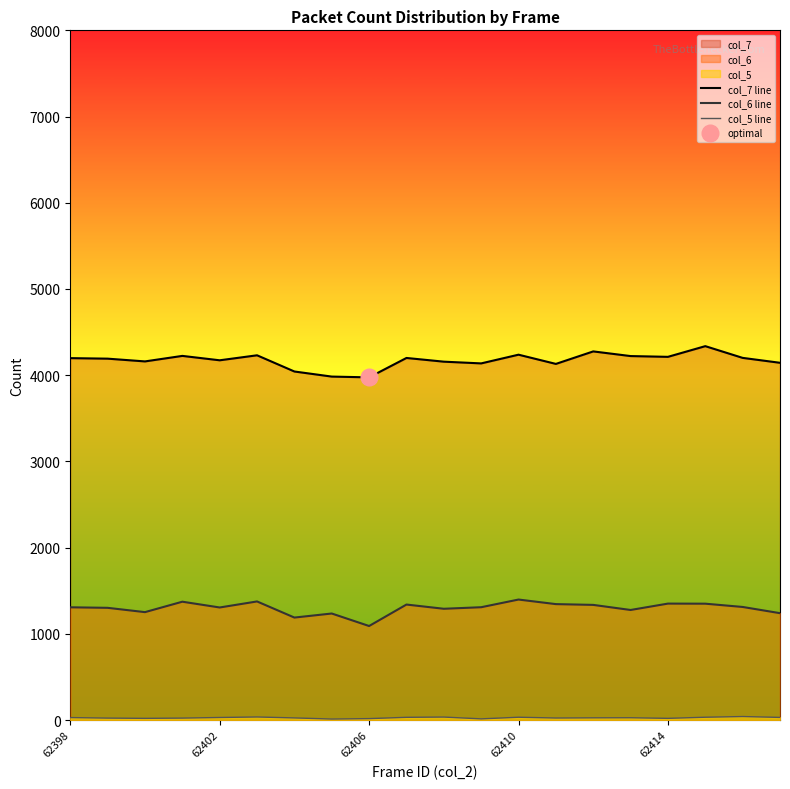

What is the sum of all col_5 line values?

531